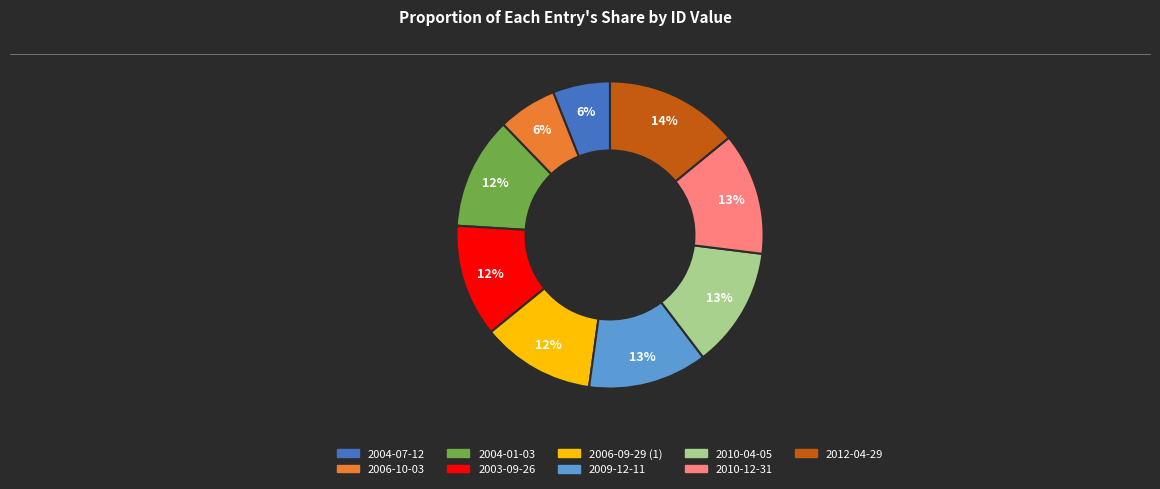

To the nearest percent, what percentage of the pie is 2012-04-29?

14%